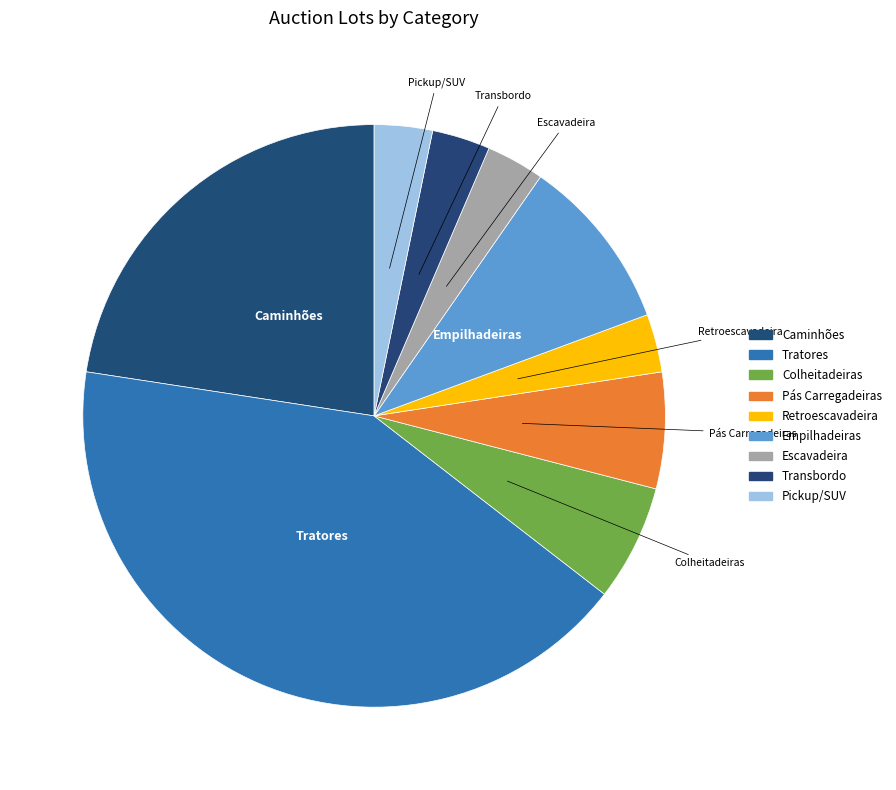

How many slices are in this pie chart?

9